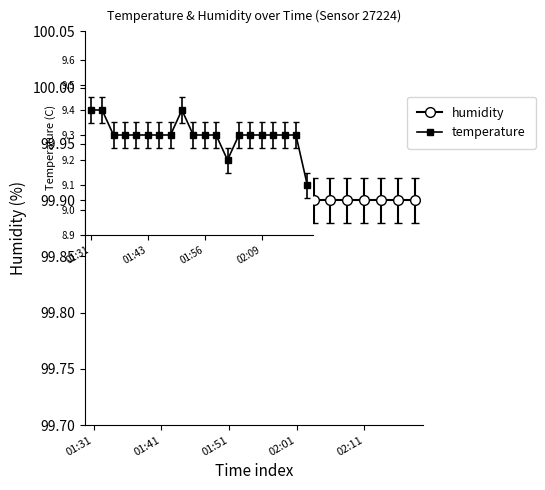

How many values are between 9 and 10?

20